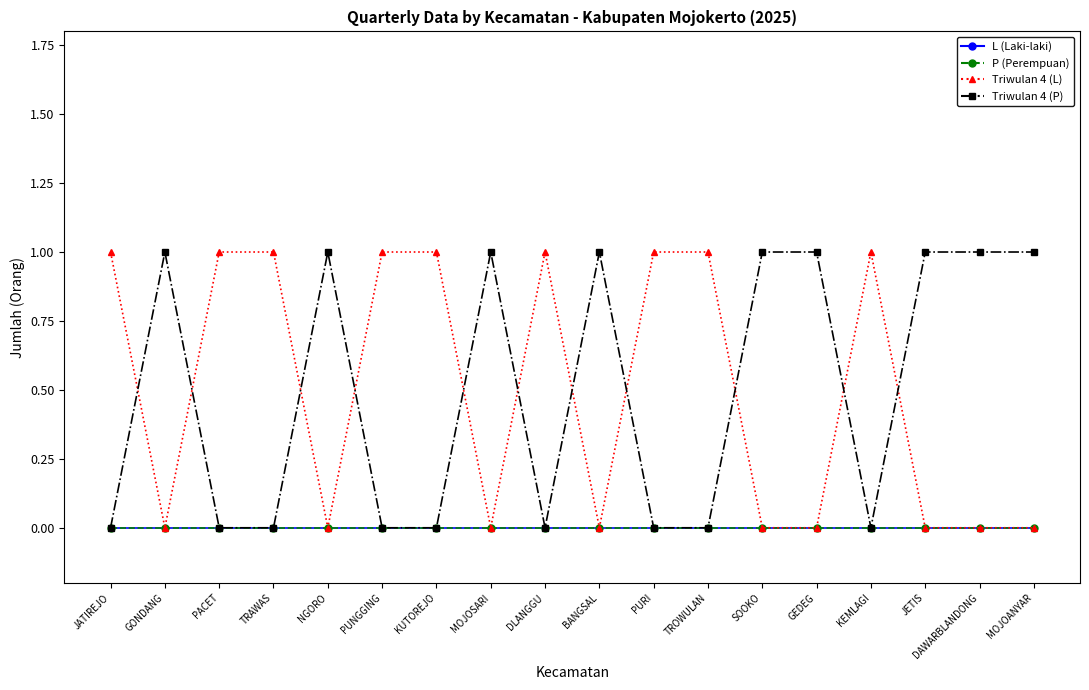

Is it true that L (Laki-laki) equals 0 at DAWARBLANDONG?

True